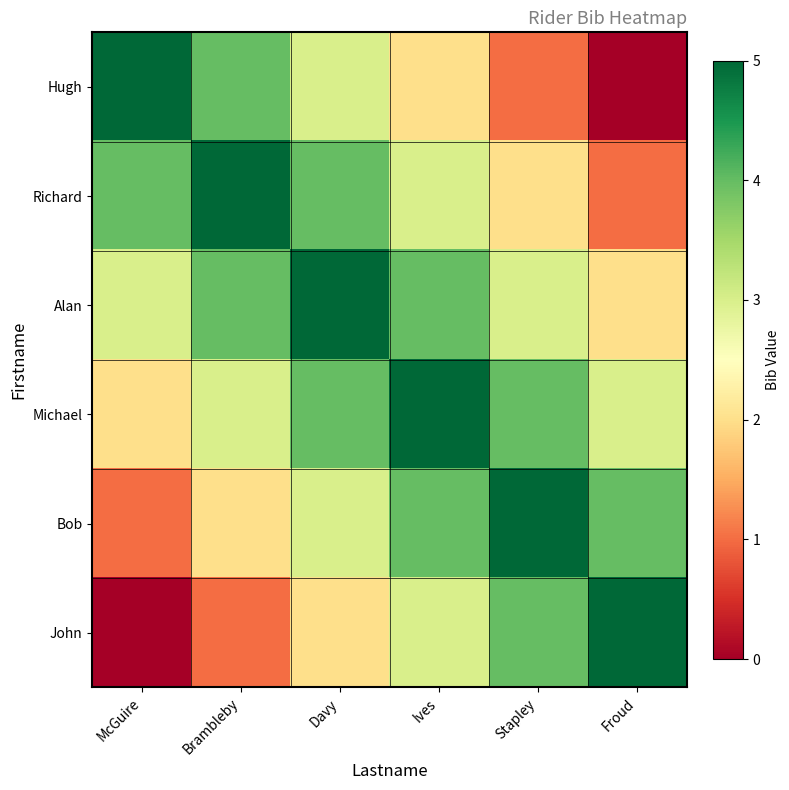

Reading right to left, extract all data points from this chart.

Hugh: Froud=0	Stapley=1	Ives=2	Davy=3	Brambleby=4	McGuire=5
Richard: Froud=1	Stapley=2	Ives=3	Davy=4	Brambleby=5	McGuire=4
Alan: Froud=2	Stapley=3	Ives=4	Davy=5	Brambleby=4	McGuire=3
Michael: Froud=3	Stapley=4	Ives=5	Davy=4	Brambleby=3	McGuire=2
Bob: Froud=4	Stapley=5	Ives=4	Davy=3	Brambleby=2	McGuire=1
John: Froud=5	Stapley=4	Ives=3	Davy=2	Brambleby=1	McGuire=0